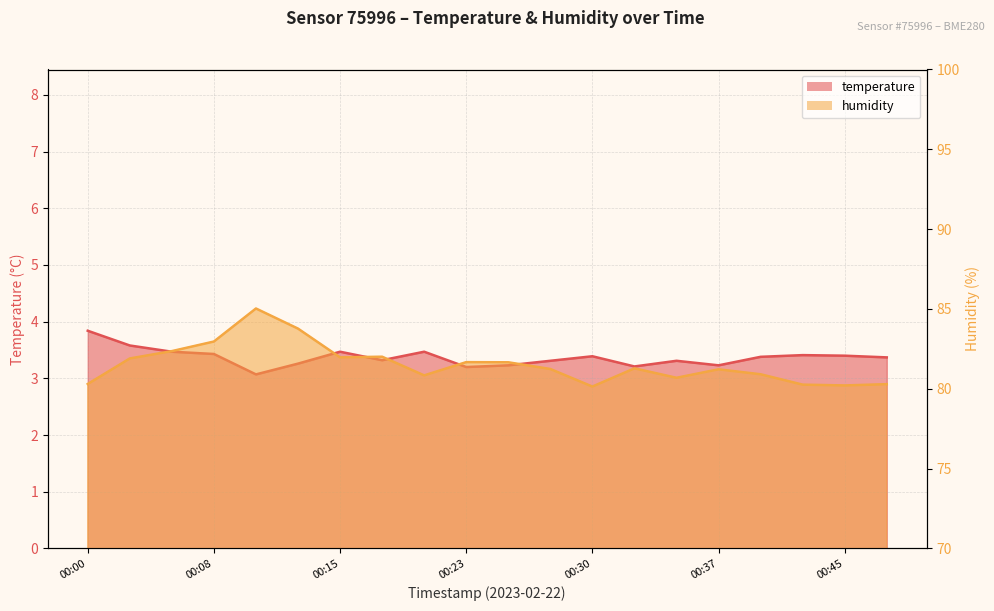

At 00:25, list the series in order from smallest to largest.

temperature, humidity